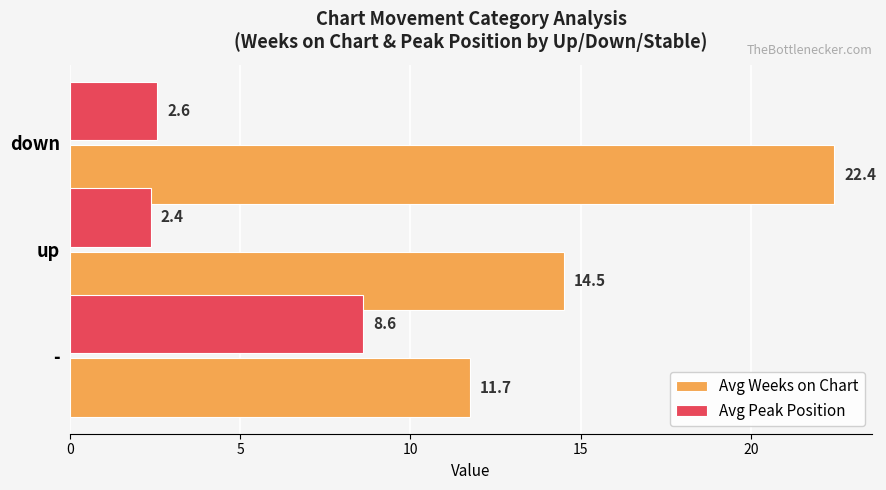

What is the maximum value shown in the chart?

22.4